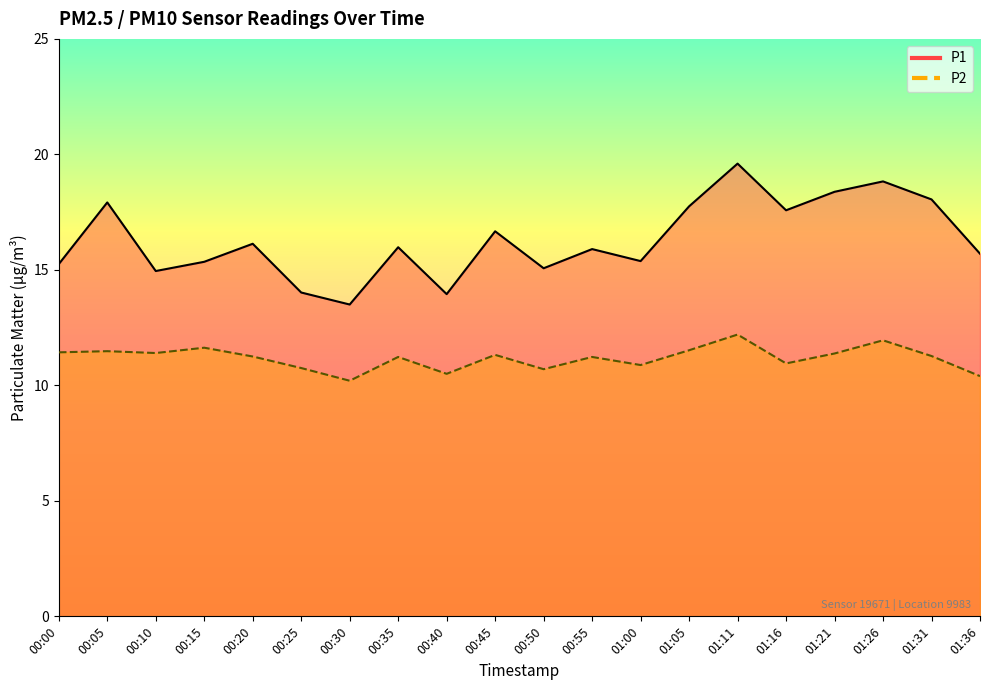

Where is P1 nearest to the value 16?

00:35